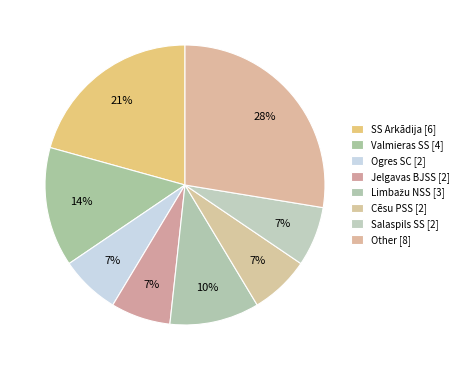

What percentage is the Other slice, to the nearest percent?

28%